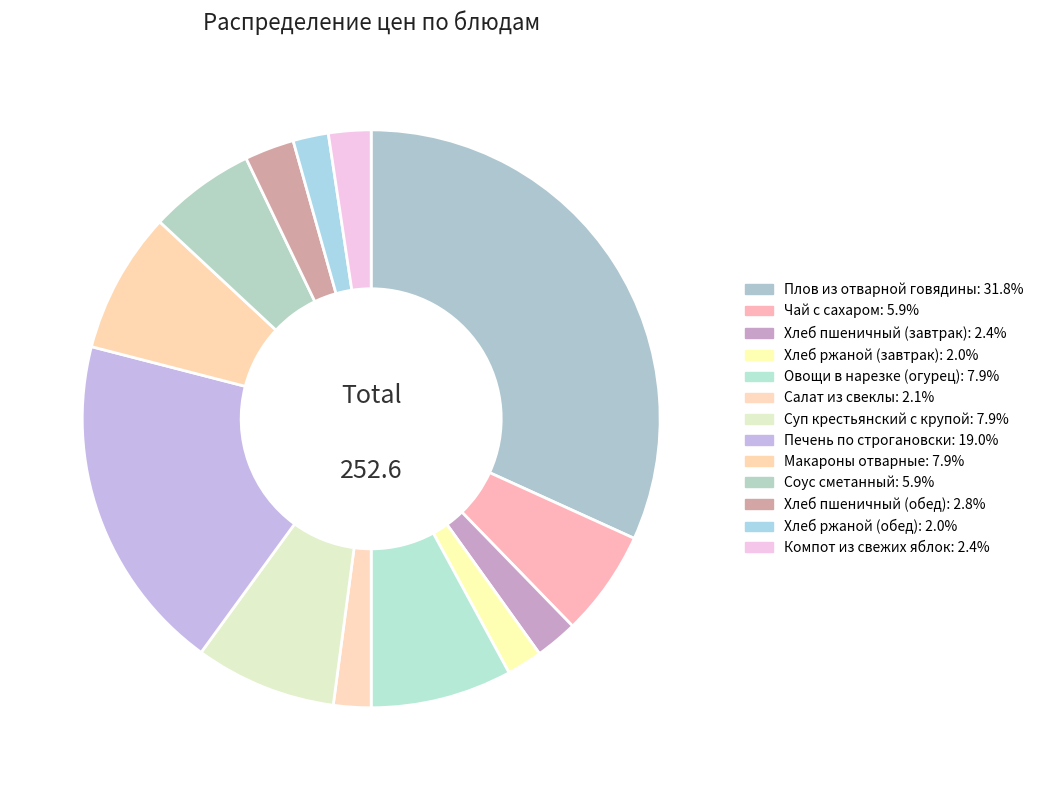

How many segments does this pie chart have?

13